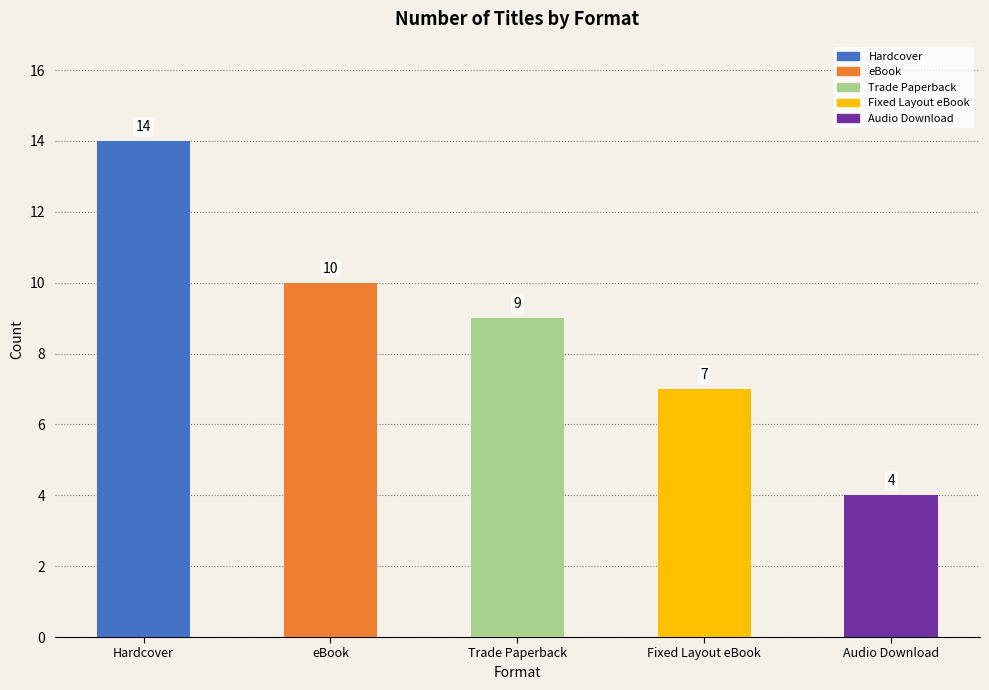

What is the label of the 5th bar from the right?

Hardcover